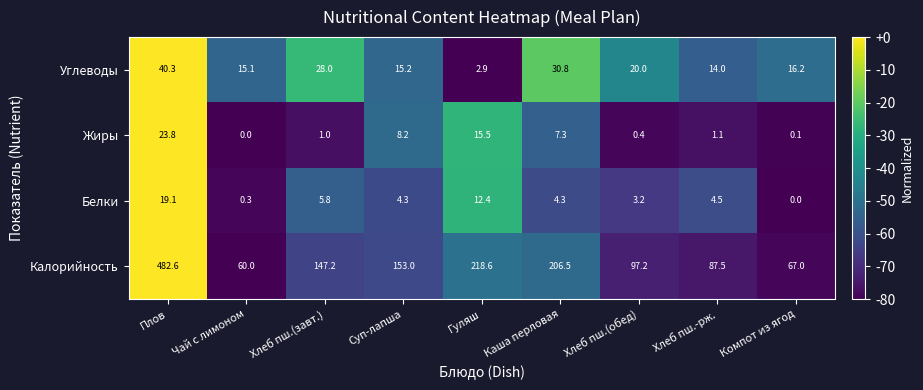

Where does the Калорийность series first go above 147?

Плов